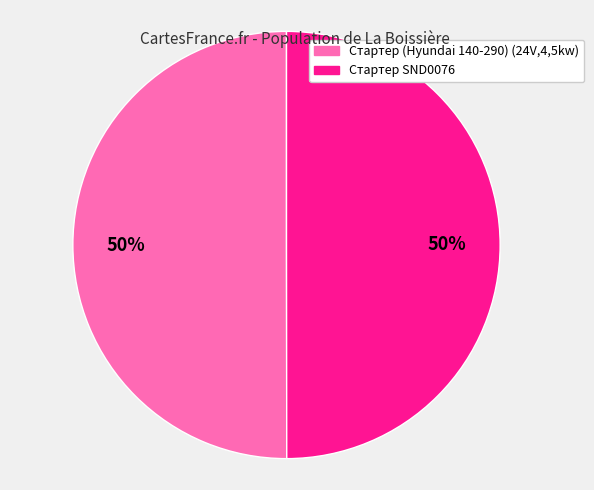

Do Стартер SND0076 and Стартер (Hyundai 140-290) (24V,4,5kw) together represent more than half of the pie?

Yes